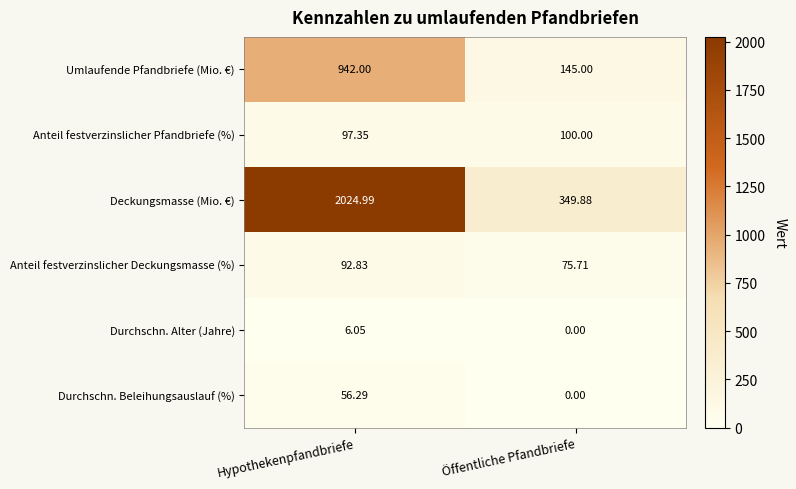

How many series are shown in this chart?

6